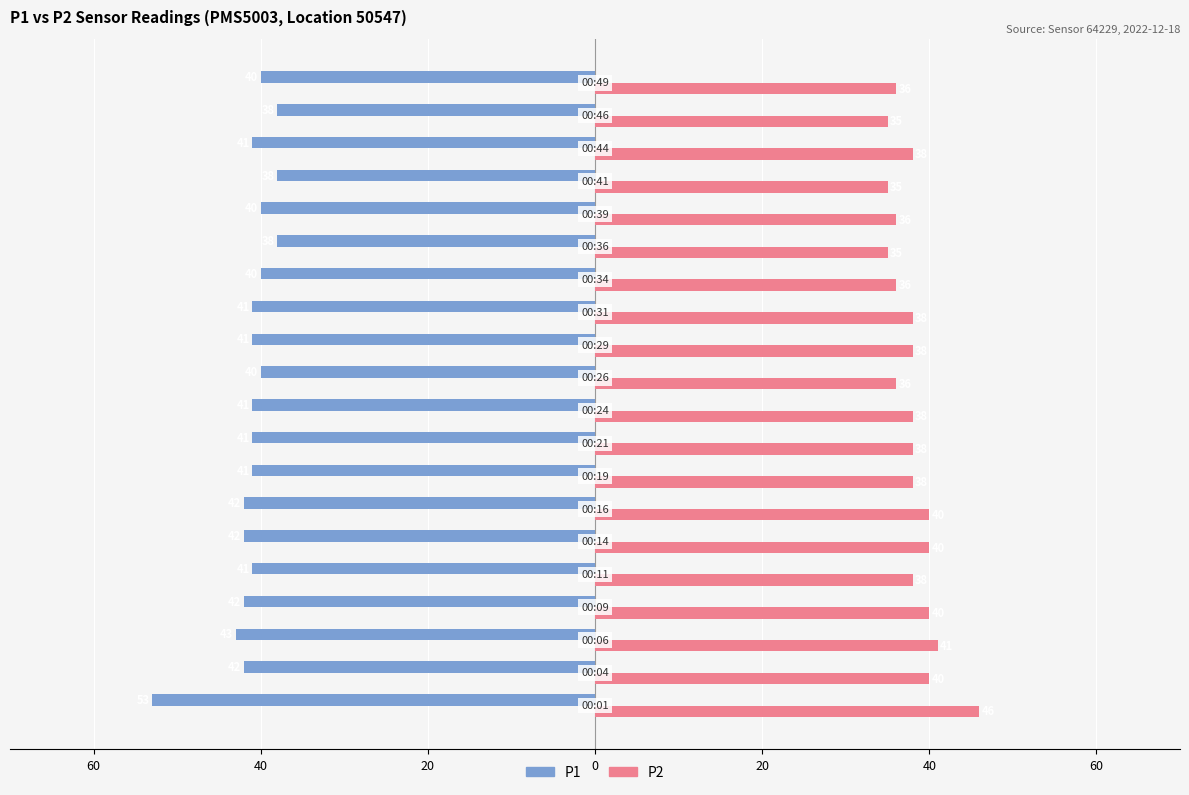

What are all the series names shown in the legend?

P1, P2